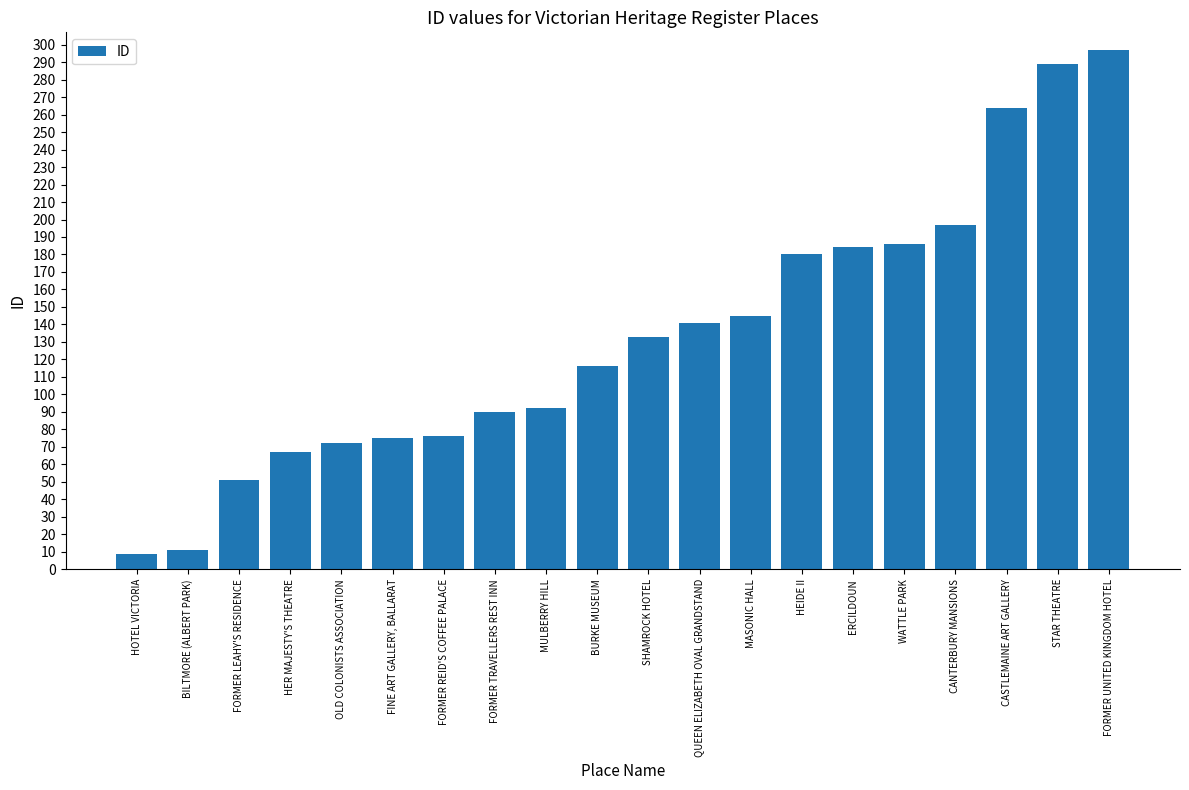

Rank the categories by value from lowest to highest.

HOTEL VICTORIA, BILTMORE (ALBERT PARK), FORMER LEAHY'S RESIDENCE, HER MAJESTY'S THEATRE, OLD COLONISTS ASSOCIATION, FINE ART GALLERY, BALLARAT, FORMER REID'S COFFEE PALACE, FORMER TRAVELLERS REST INN, MULBERRY HILL, BURKE MUSEUM, SHAMROCK HOTEL, QUEEN ELIZABETH OVAL GRANDSTAND, MASONIC HALL, HEIDE II, ERCILDOUN, WATTLE PARK, CANTERBURY MANSIONS, CASTLEMAINE ART GALLERY, STAR THEATRE, FORMER UNITED KINGDOM HOTEL